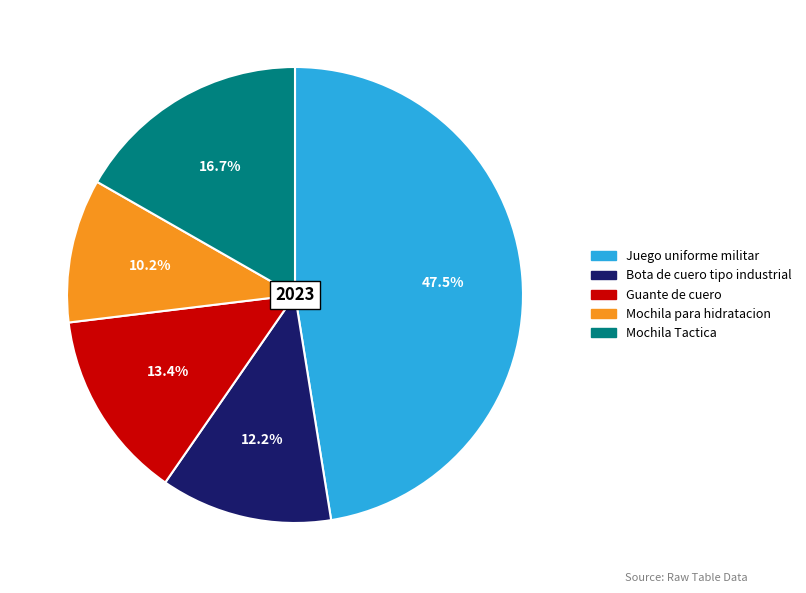

What percentage is the Mochila para hidratacion slice, to the nearest percent?

10%